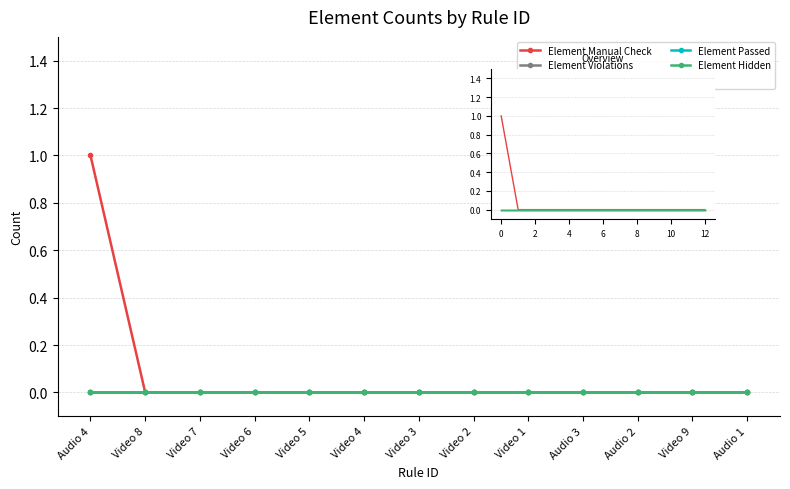

Is the value of Element Hidden at Video 9 greater than the value of Element Passed at Audio 2?

No